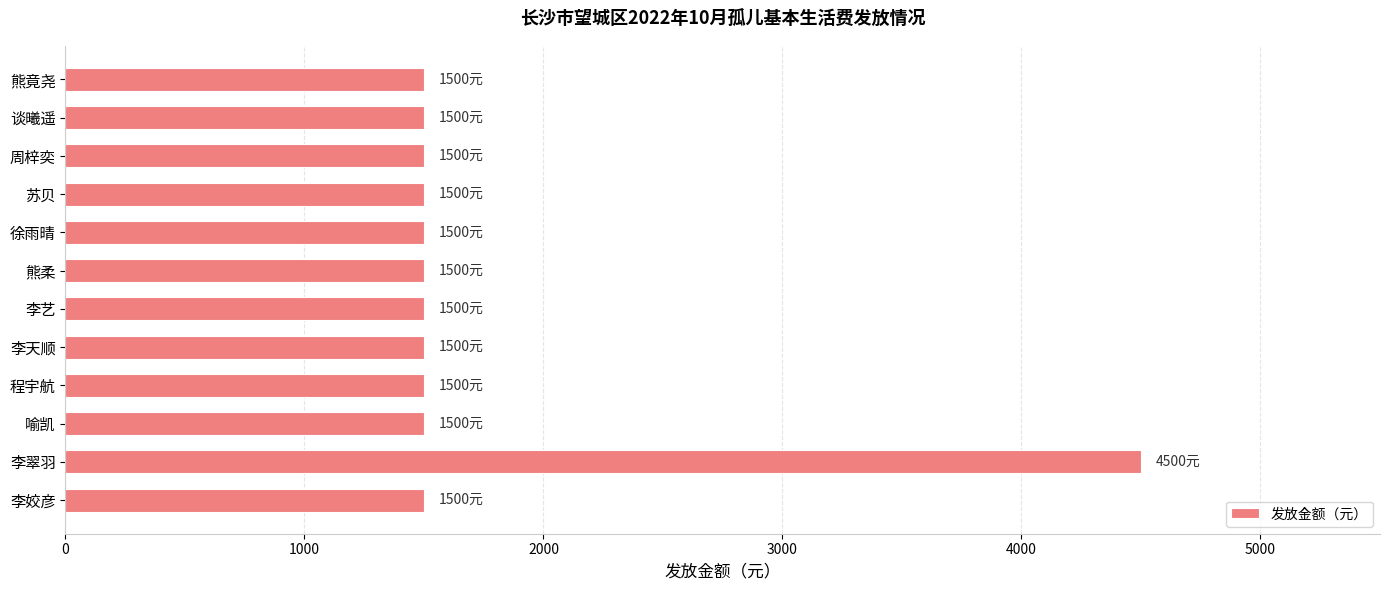

What is the average value?

1750